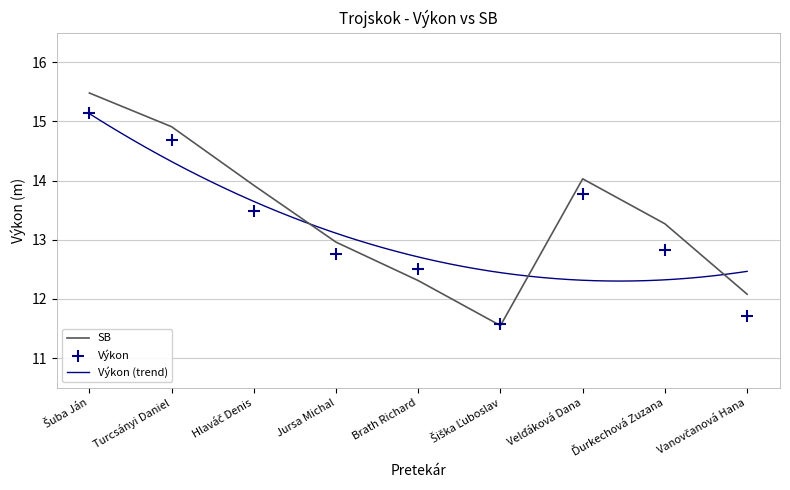

Which series contains the lowest Y value?

SB